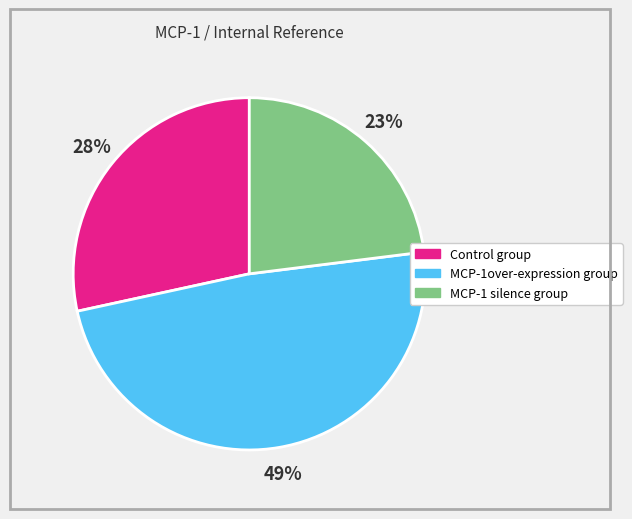

Does Control group account for over 50% of the chart?

No